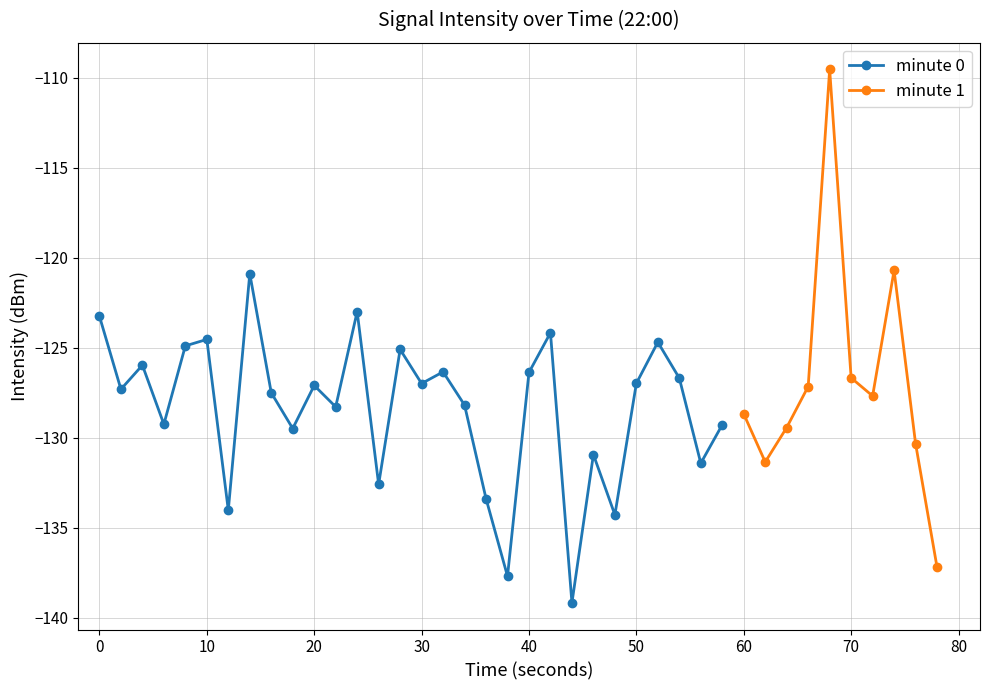

The value of minute 0 at 50 is -127.0. True or false?

True